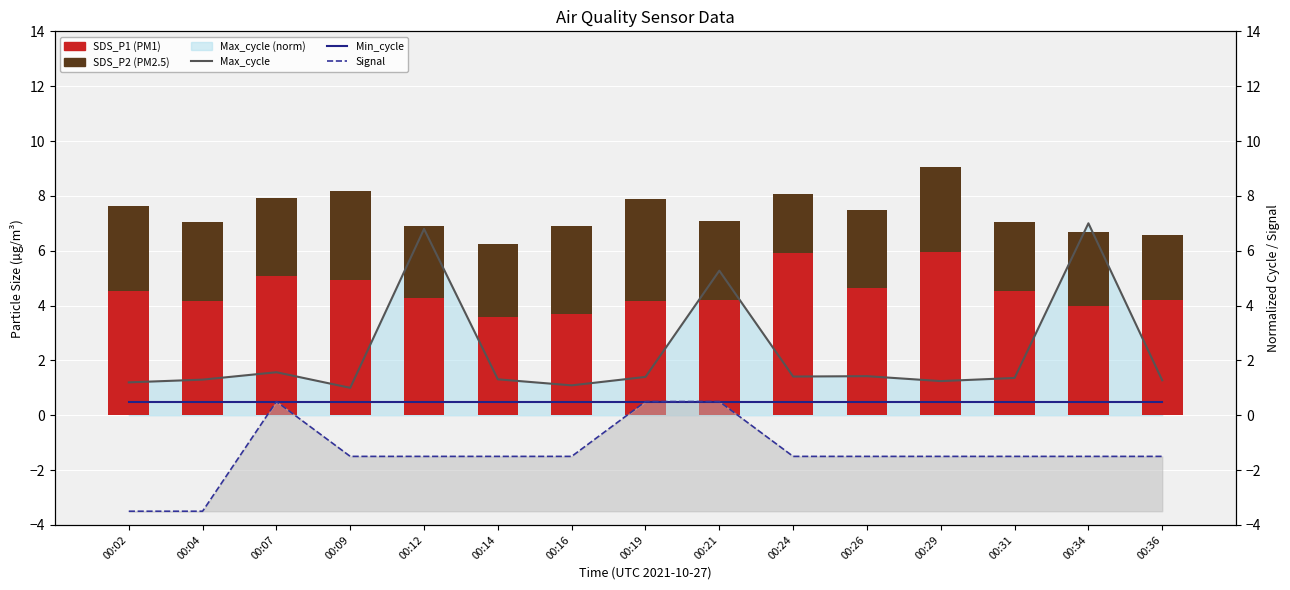

Reading right to left, what are all the values shown in this chart?

SDS_P1: 00:36=4.2	00:34=4.0	00:31=4.5	00:29=6.0	00:26=4.6	00:24=5.9	00:21=4.2	00:19=4.2	00:16=3.7	00:14=3.6	00:12=4.3	00:09=4.9	00:07=5.1	00:04=4.2	00:02=4.5
SDS_P2: 00:36=2.4	00:34=2.7	00:31=2.5	00:29=3.1	00:26=2.9	00:24=2.1	00:21=2.9	00:19=3.8	00:16=3.2	00:14=2.6	00:12=2.6	00:09=3.2	00:07=2.9	00:04=2.9	00:02=3.1
Max_cycle: 00:36=1.3	00:34=7.0	00:31=1.4	00:29=1.2	00:26=1.4	00:24=1.4	00:21=5.3	00:19=1.4	00:16=1.1	00:14=1.3	00:12=6.8	00:09=1.0	00:07=1.6	00:04=1.3	00:02=1.2
Min_cycle: 00:36=0.5	00:34=0.5	00:31=0.5	00:29=0.5	00:26=0.5	00:24=0.5	00:21=0.5	00:19=0.5	00:16=0.5	00:14=0.5	00:12=0.5	00:09=0.5	00:07=0.5	00:04=0.5	00:02=0.5
Signal: 00:36=-1.5	00:34=-1.5	00:31=-1.5	00:29=-1.5	00:26=-1.5	00:24=-1.5	00:21=0.5	00:19=0.5	00:16=-1.5	00:14=-1.5	00:12=-1.5	00:09=-1.5	00:07=0.5	00:04=-3.5	00:02=-3.5